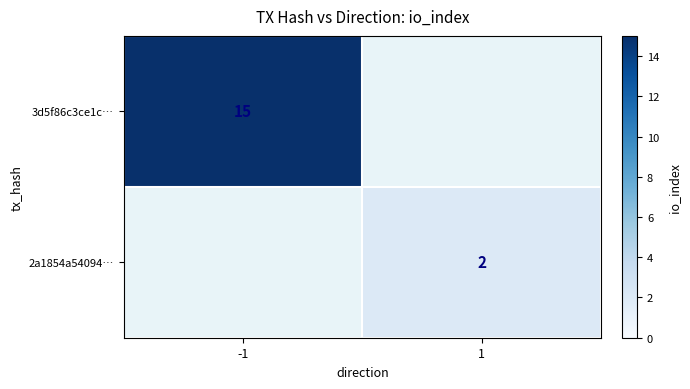

The value of 3d5f86c3ce1c… at -1 is 9.4. True or false?

False